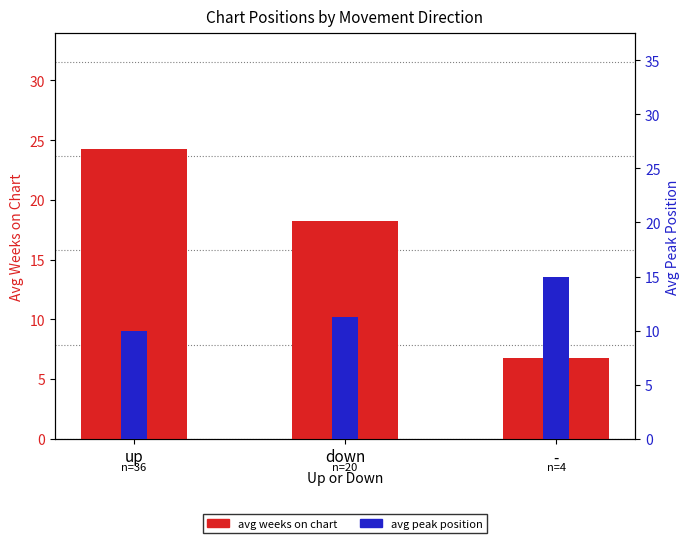

What is the smallest value displayed?

6.8